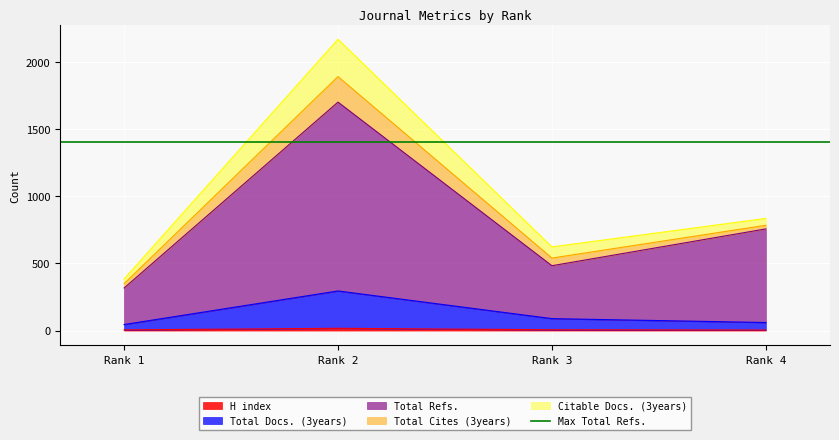

List the labels in order of Total Refs. value, smallest first.

Rank 1, Rank 3, Rank 4, Rank 2